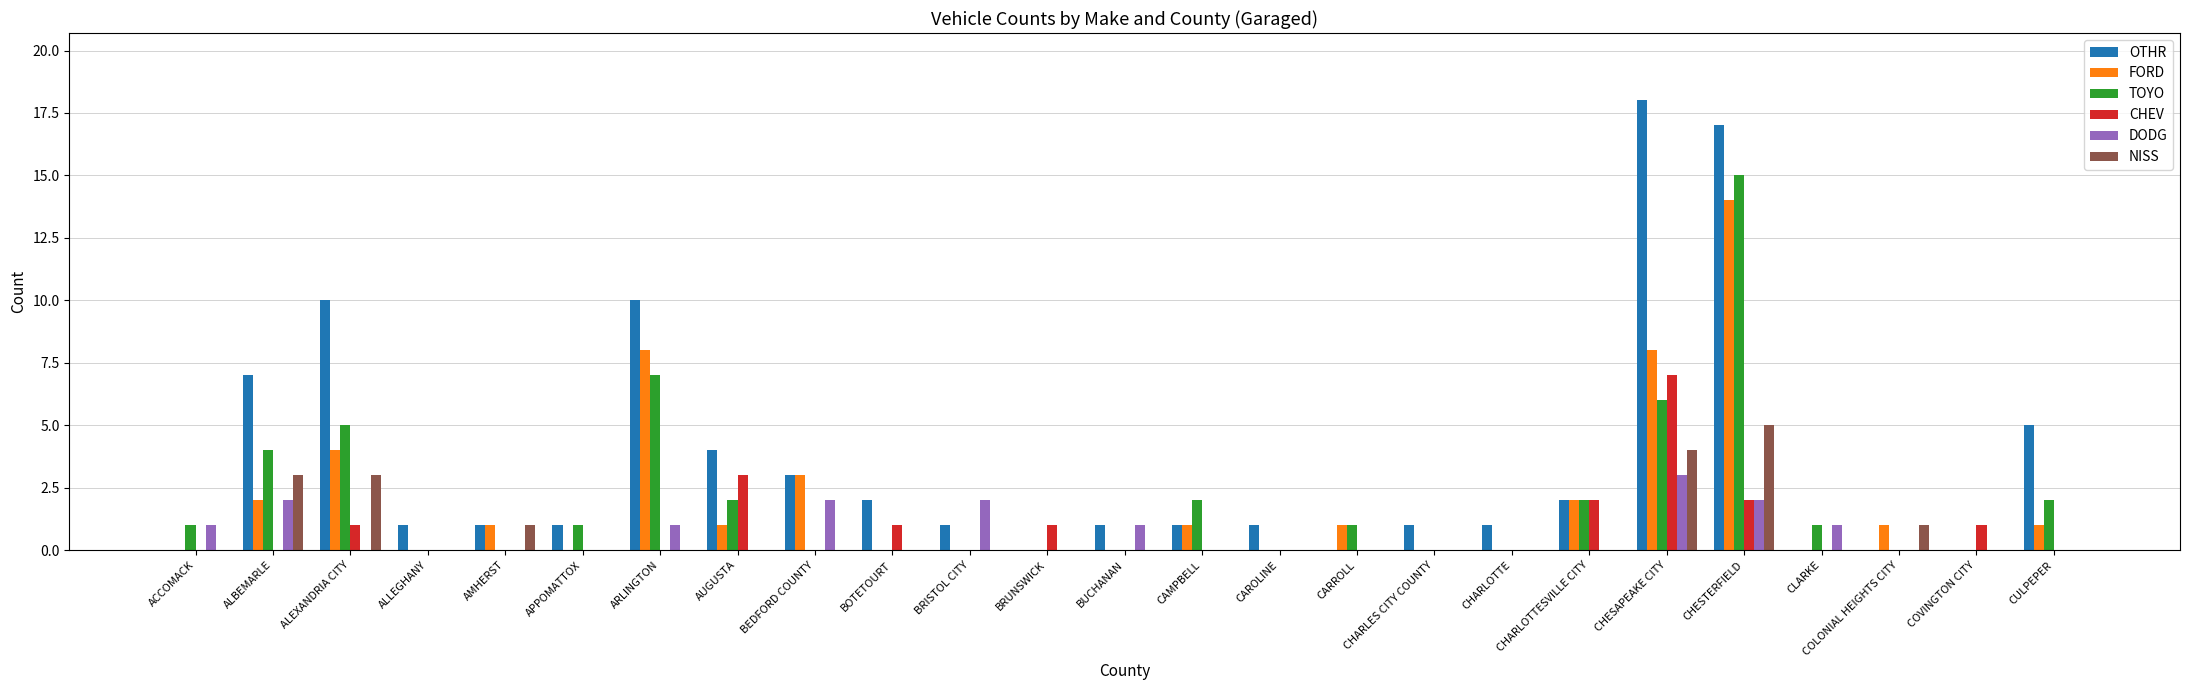

At which category is the sum across all series the highest?

CHESTERFIELD